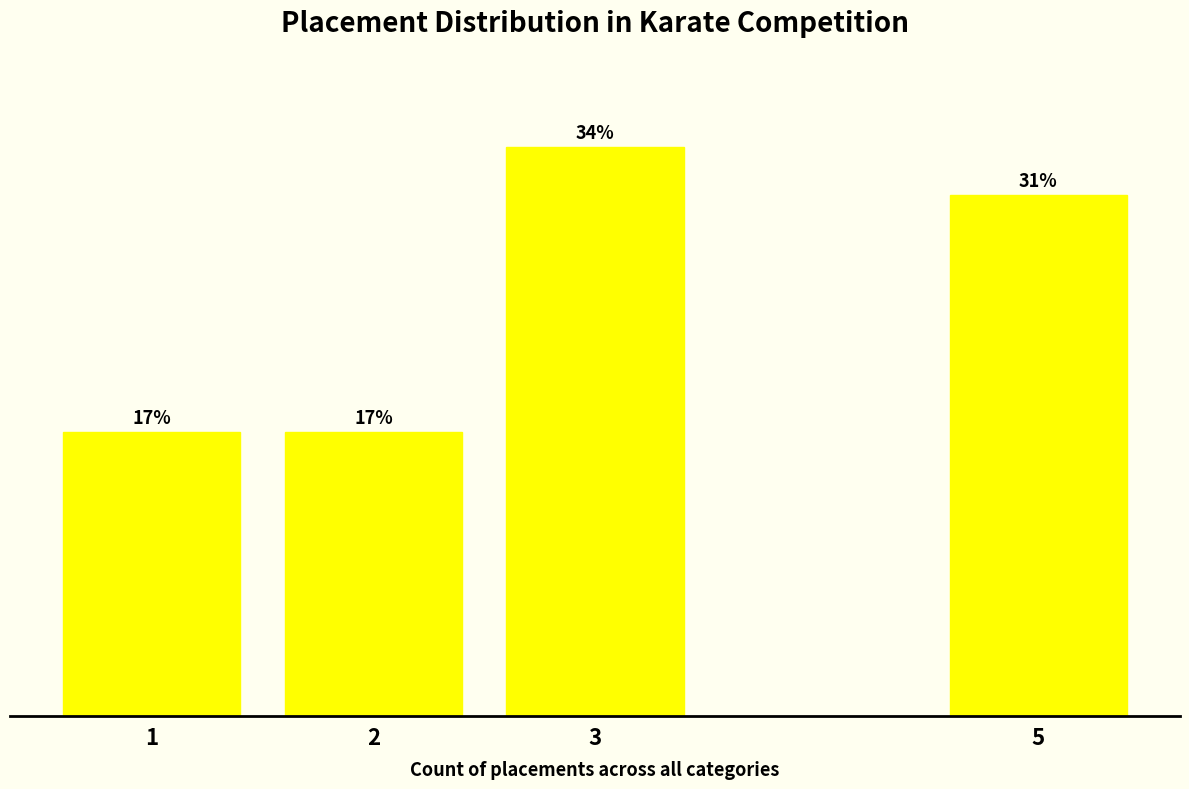

Are the bars horizontal?

No